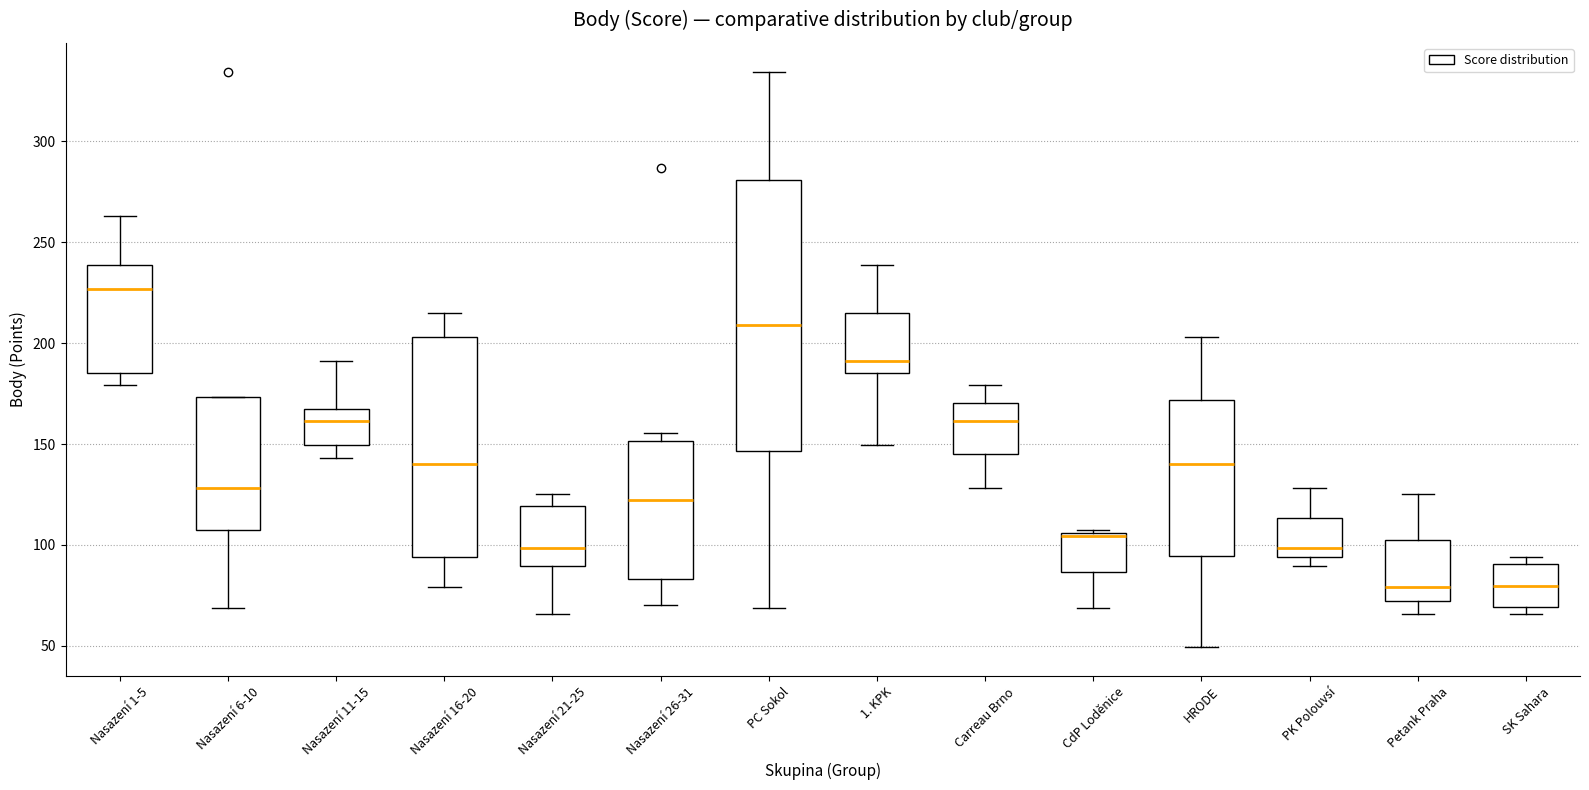

Which box is the tallest, from its lower edge to its upper edge?

PC Sokol